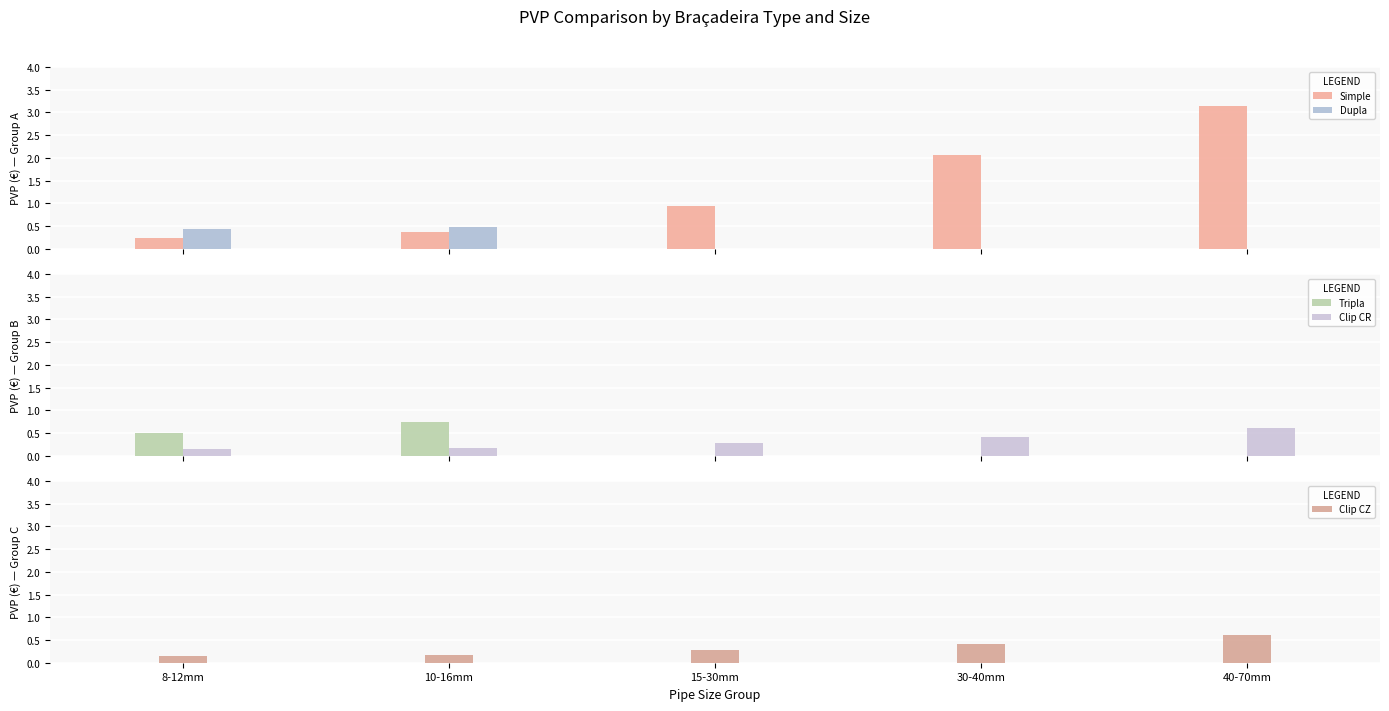

Is it true that Tripla equals 0.5 at 8-12mm?

True